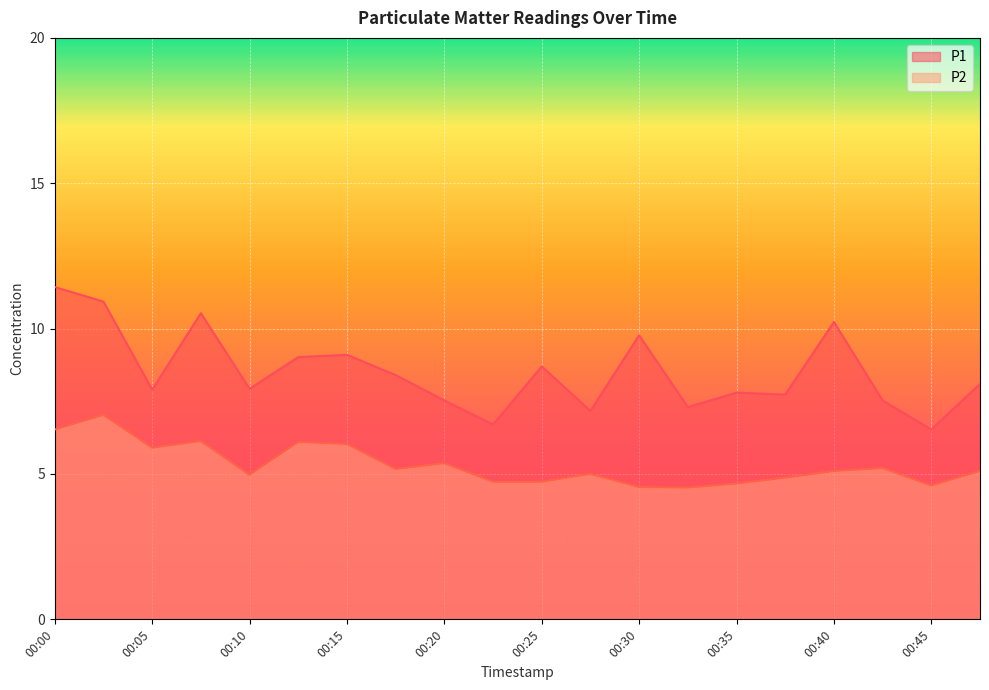

List the series in order of their peak value, lowest first.

P2, P1